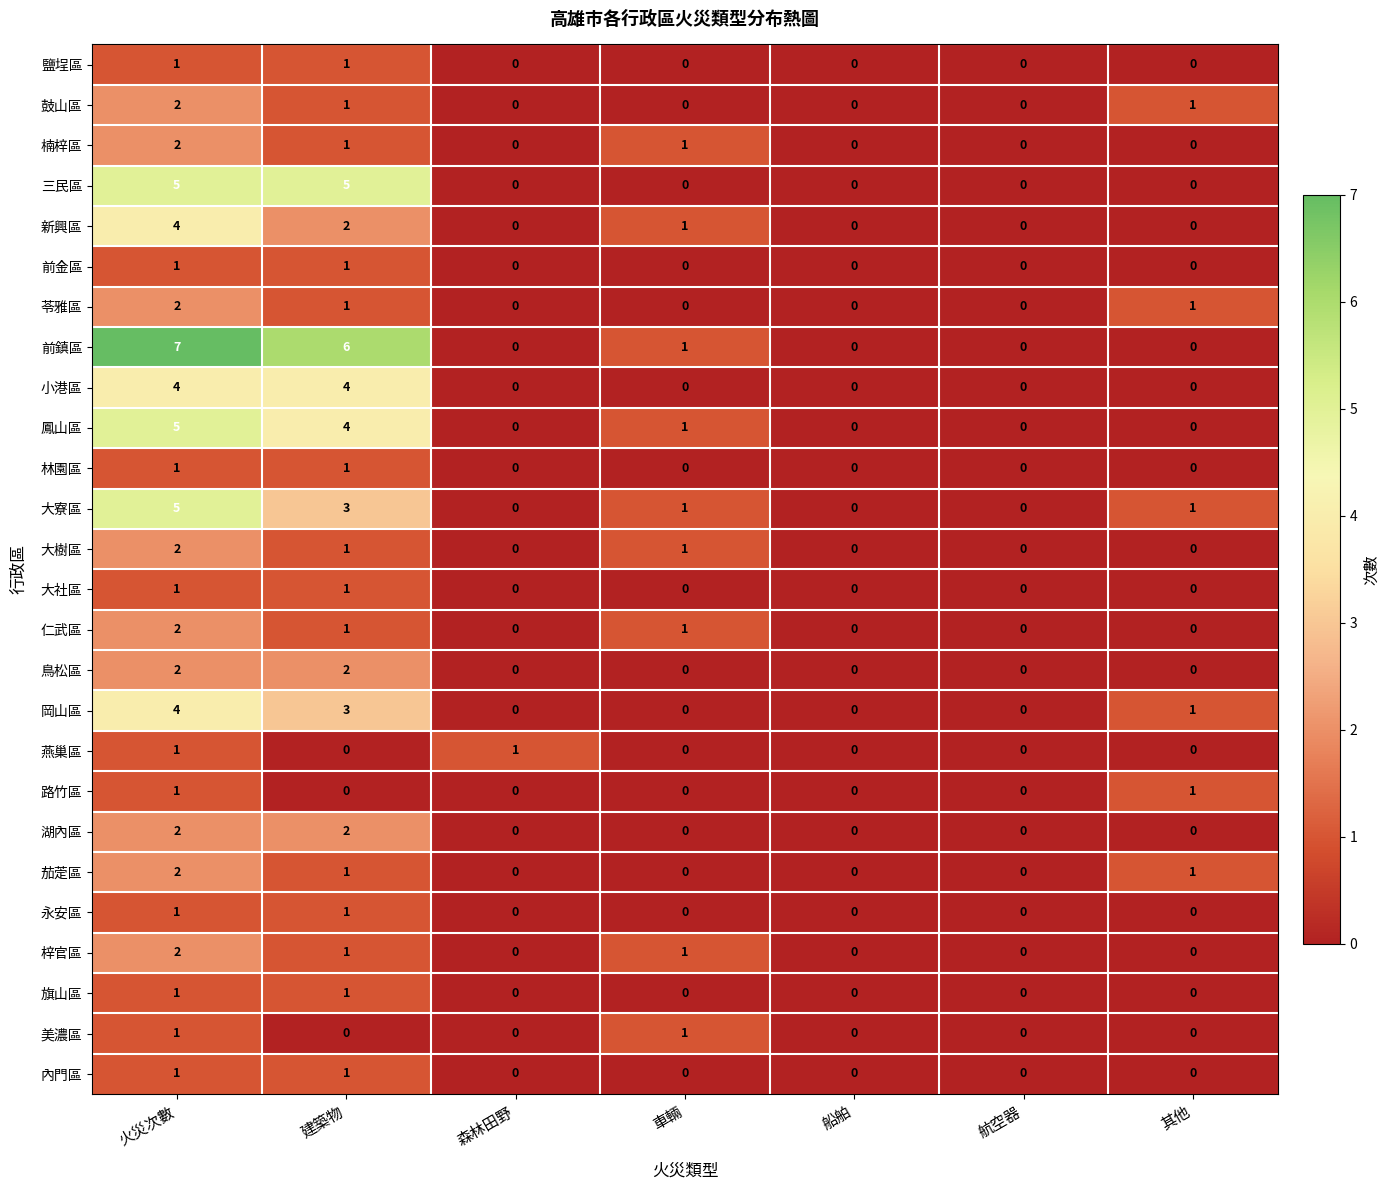

What is the sum of the 前鎮區 values at 建築物 and 航空器?

6